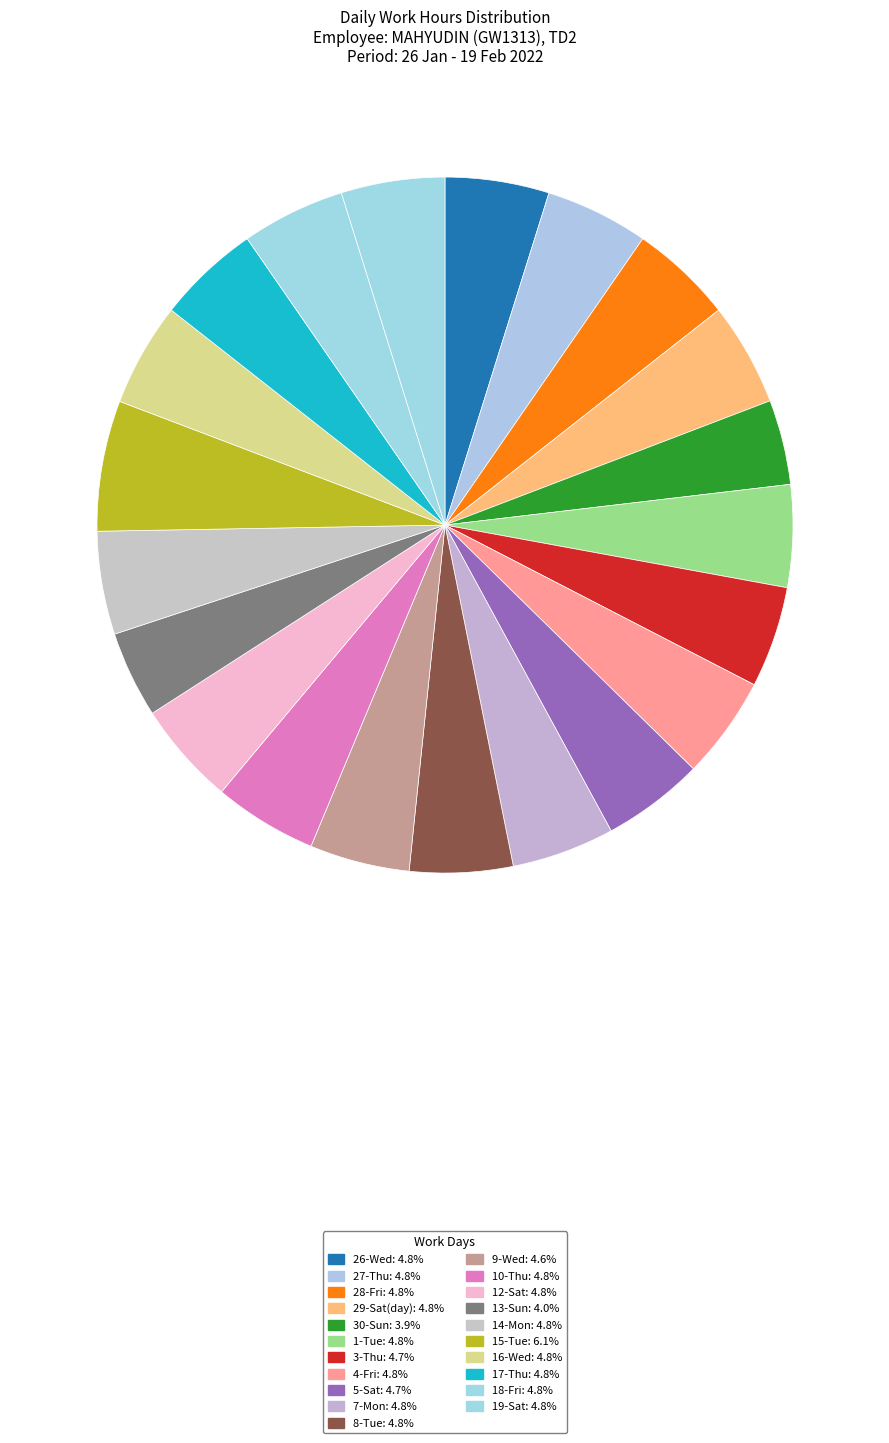

Count the number of slices in the pie.

21